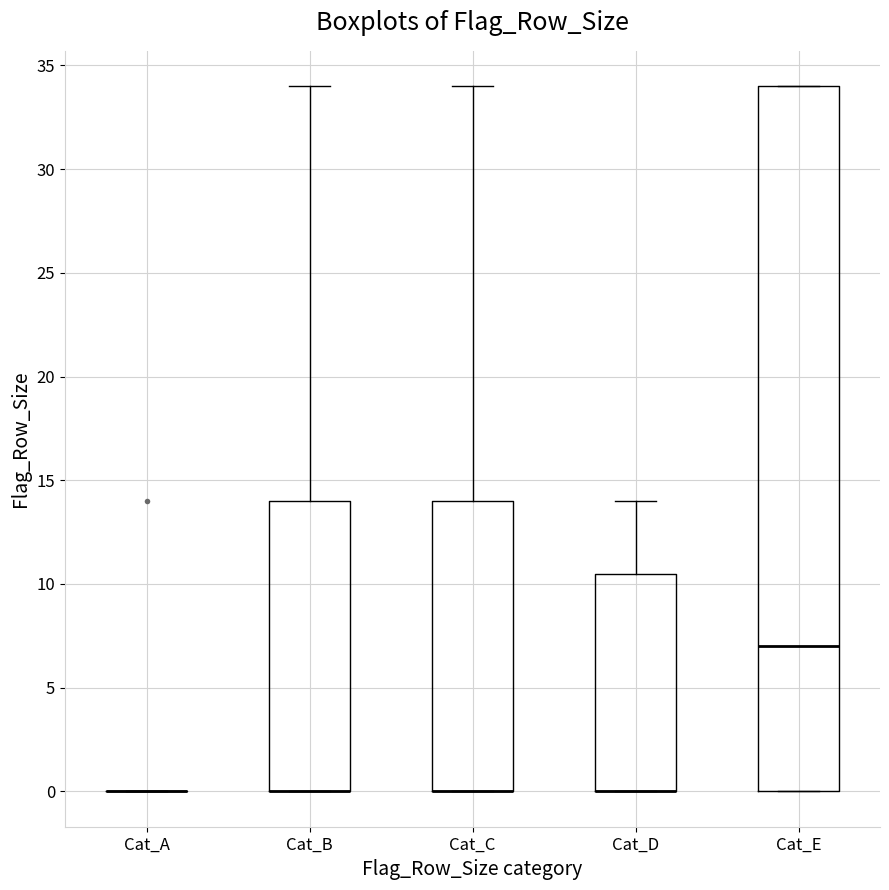

Reading left to right, transcribe this box plot: for each box, give where its median line is, the range the box spans, and where its two whiskers end, as read against the y-axis. The values are not printed on the chart, so give them approximately, as read against the axis.

Cat_A: box collapsed to a line at 0.0, whiskers 0.0 to 0.0
Cat_B: median 0.0 (drawn on the box's lower edge), box 0.0 to 14.0, whiskers 0.0 to 34.0
Cat_C: median 0.0 (drawn on the box's lower edge), box 0.0 to 14.0, whiskers 0.0 to 34.0
Cat_D: median 0.0 (drawn on the box's lower edge), box 0.0 to 10.5, whiskers 0.0 to 14.0
Cat_E: median 7.0, box 0.0 to 34.0, whiskers 0.0 to 34.0